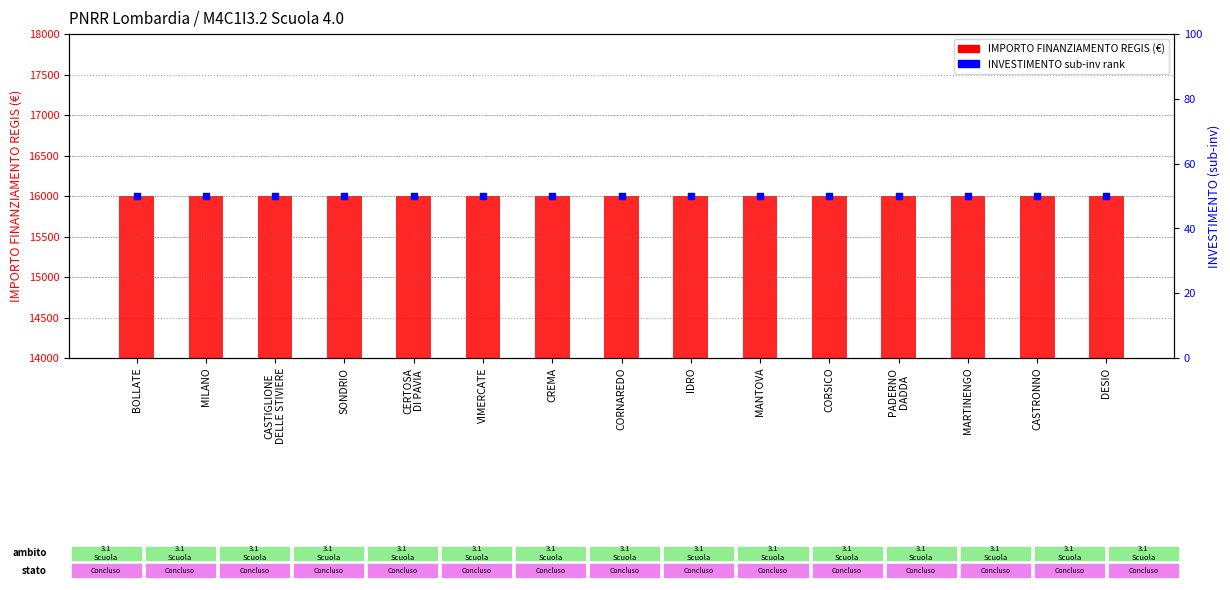

What are all the series names shown in the legend?

IMPORTO FINANZIAMENTO REGIS, INVESTIMENTO (sub-inv rank)